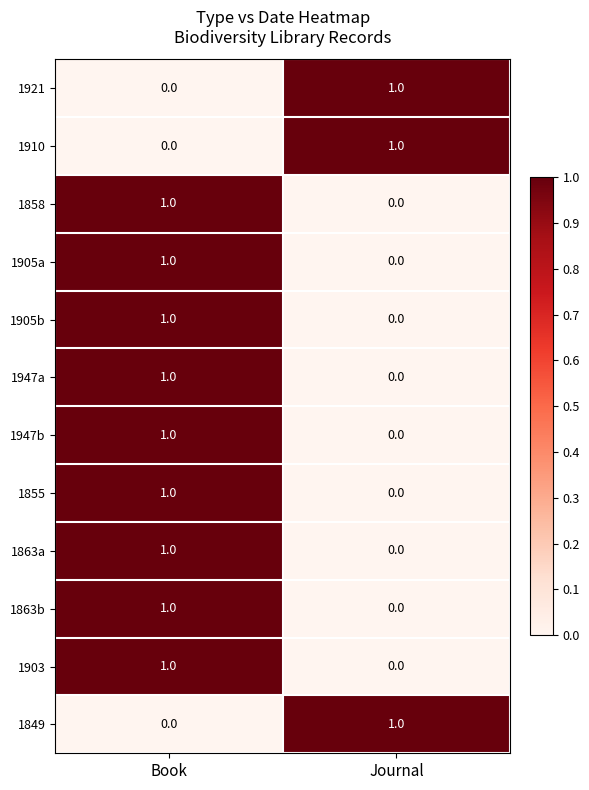

Where is 1863a nearest to the value 0?

Journal